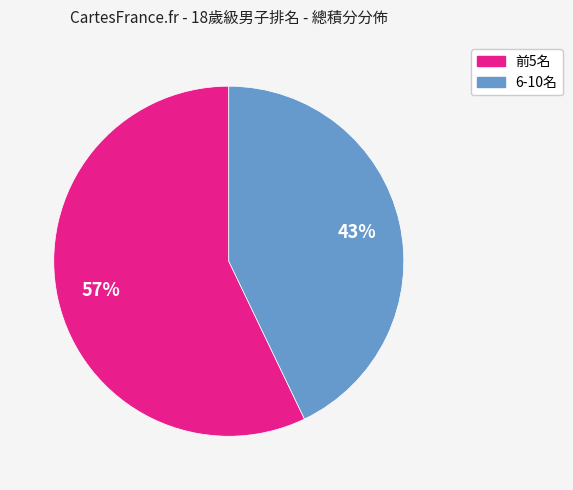

How many slices are in this pie chart?

2